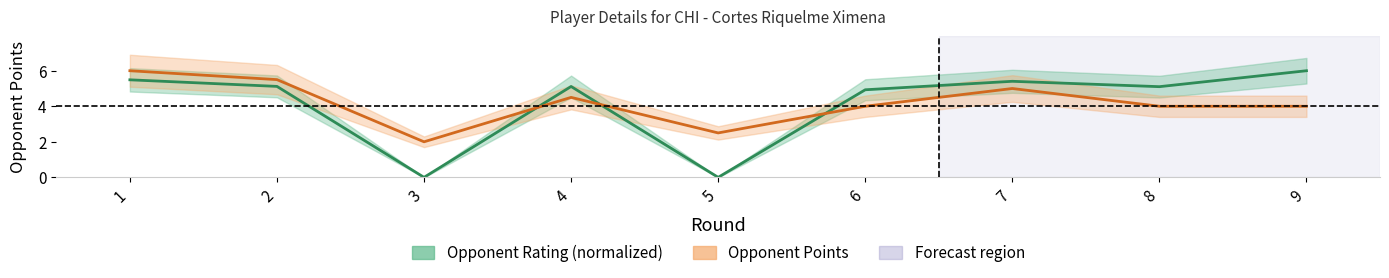

Reading right to left, extract all data points from this chart.

Opponent Rating (normalized): 9=6.0	8=5.1	7=5.4	6=4.9	5=0.0	4=5.1	3=0.0	2=5.1	1=5.5
Opponent Points: 9=4.0	8=4.0	7=5.0	6=4.0	5=2.5	4=4.5	3=2.0	2=5.5	1=6.0